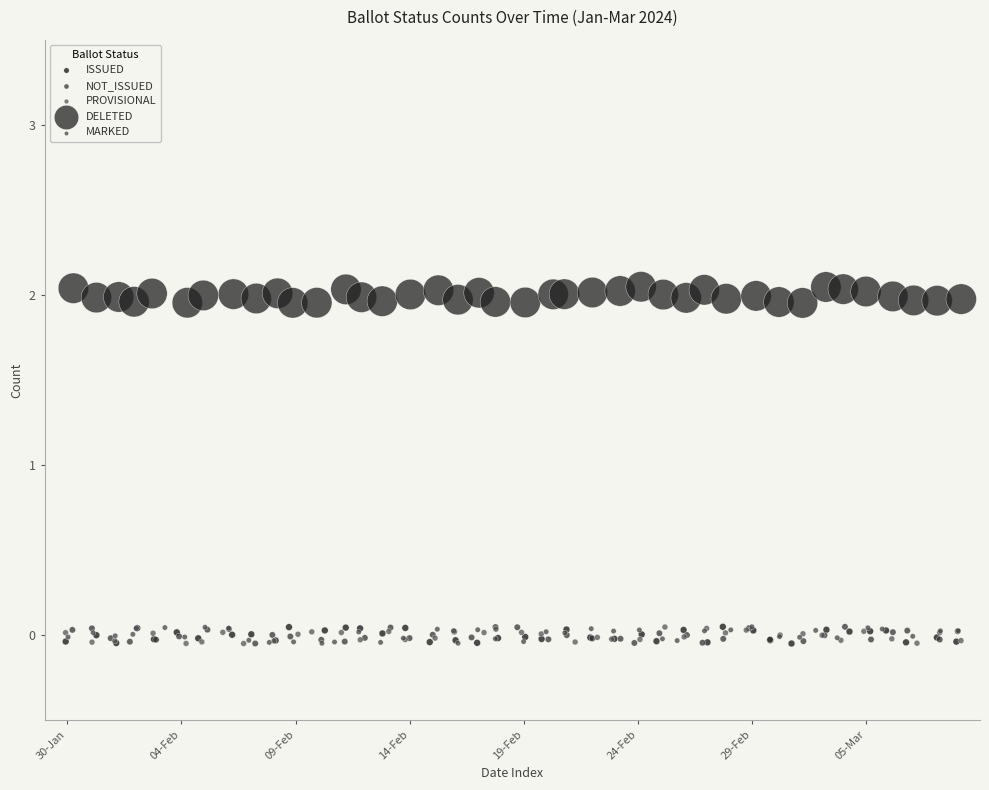

Which series contains the highest Y value?

DELETED